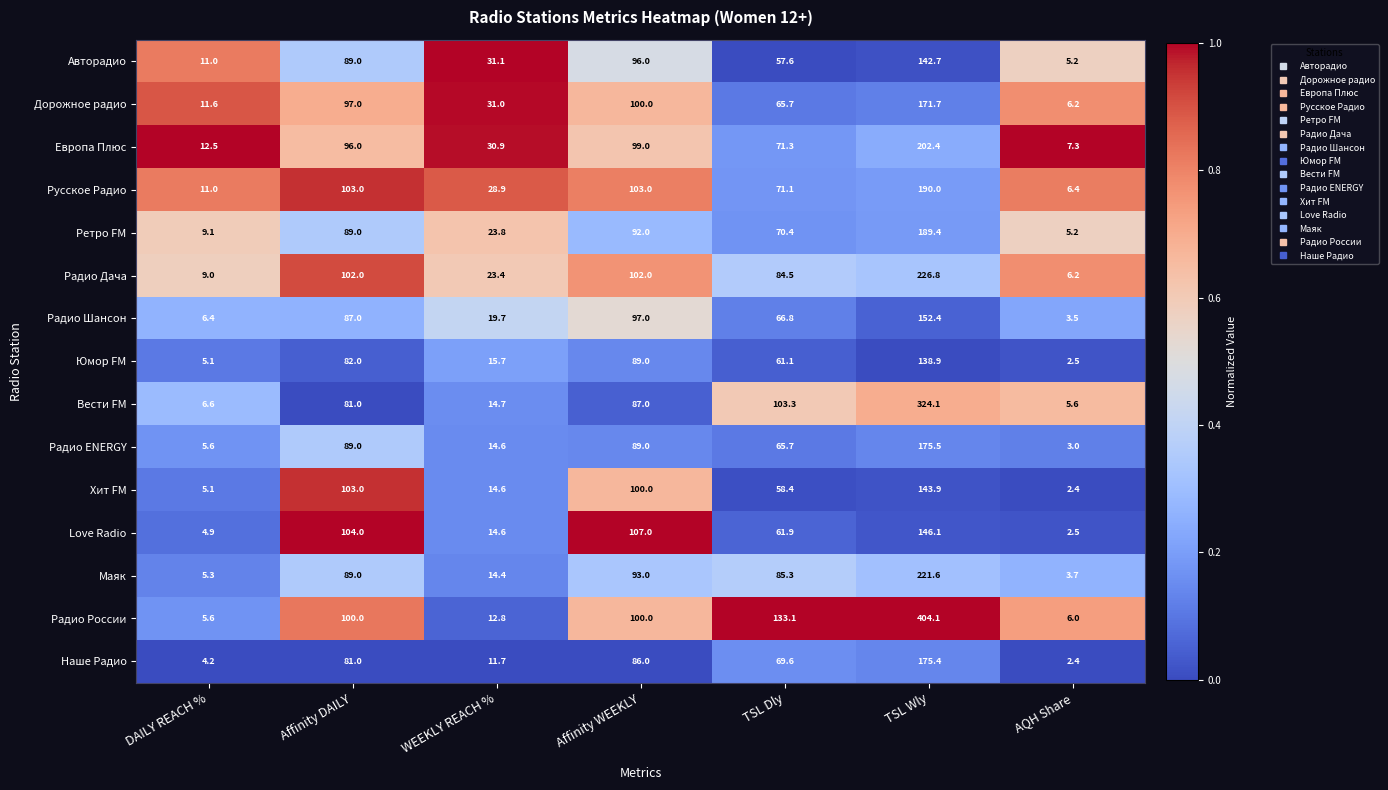

Which series has the largest total across all categories?

Радио России